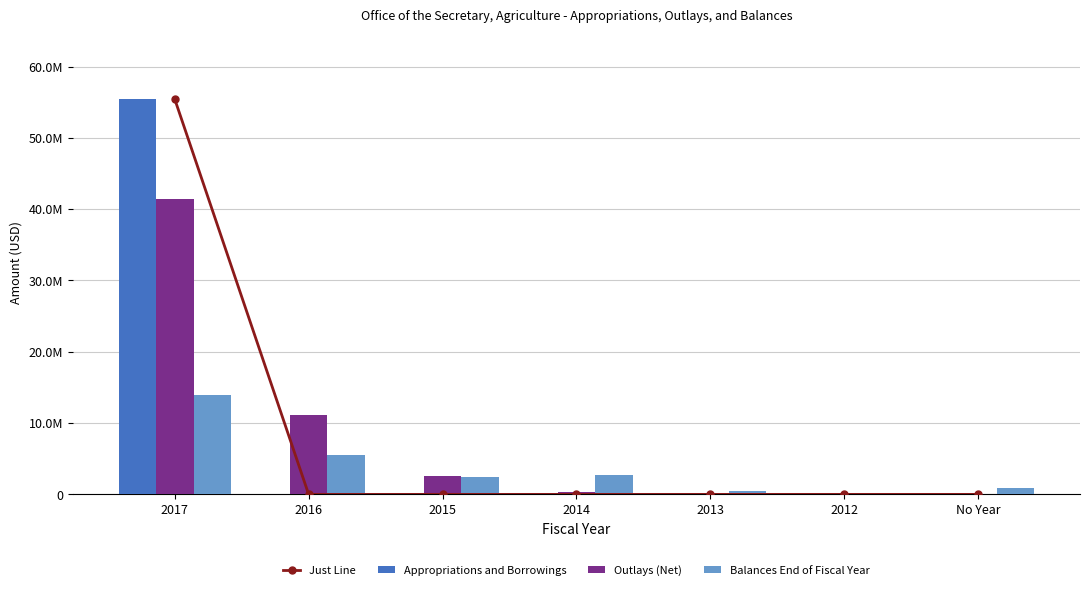

What is the label of the 5th bar from the right?

2015